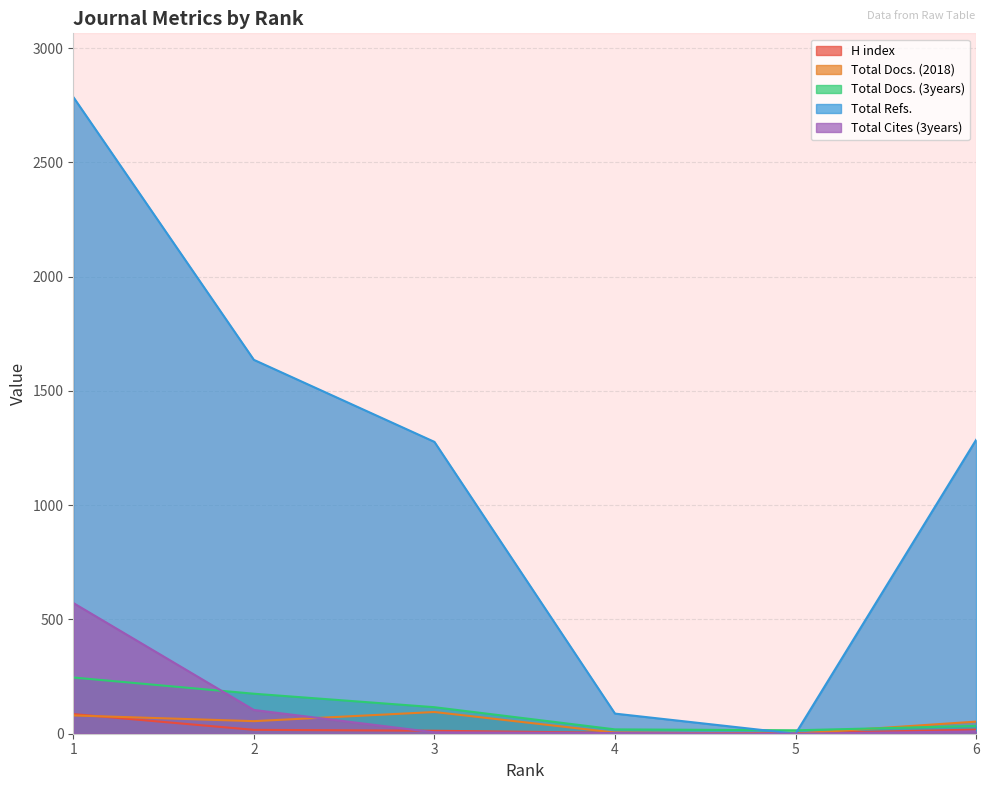

How many series are shown in this chart?

5